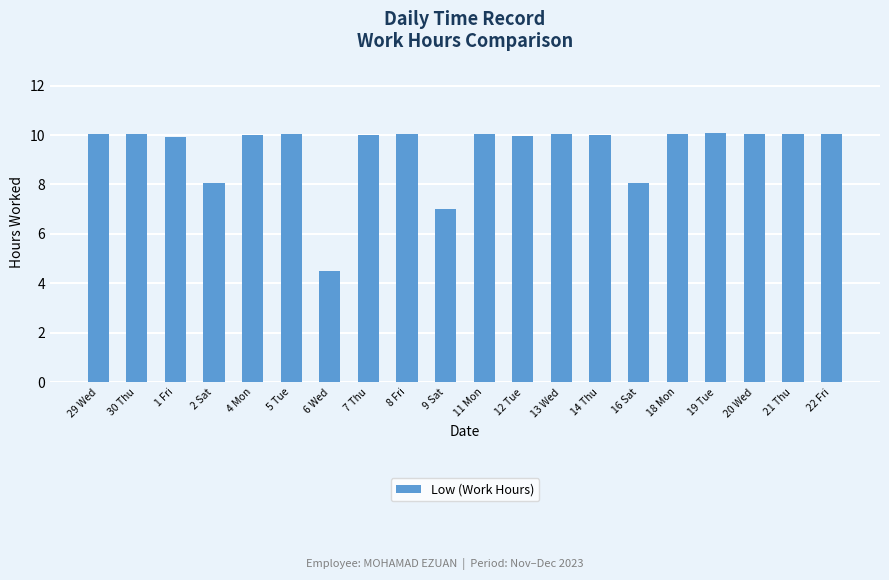

How many bars are there in total?

20